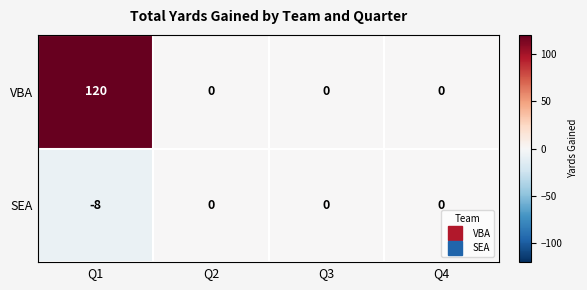

What is the average value of the VBA series?

30